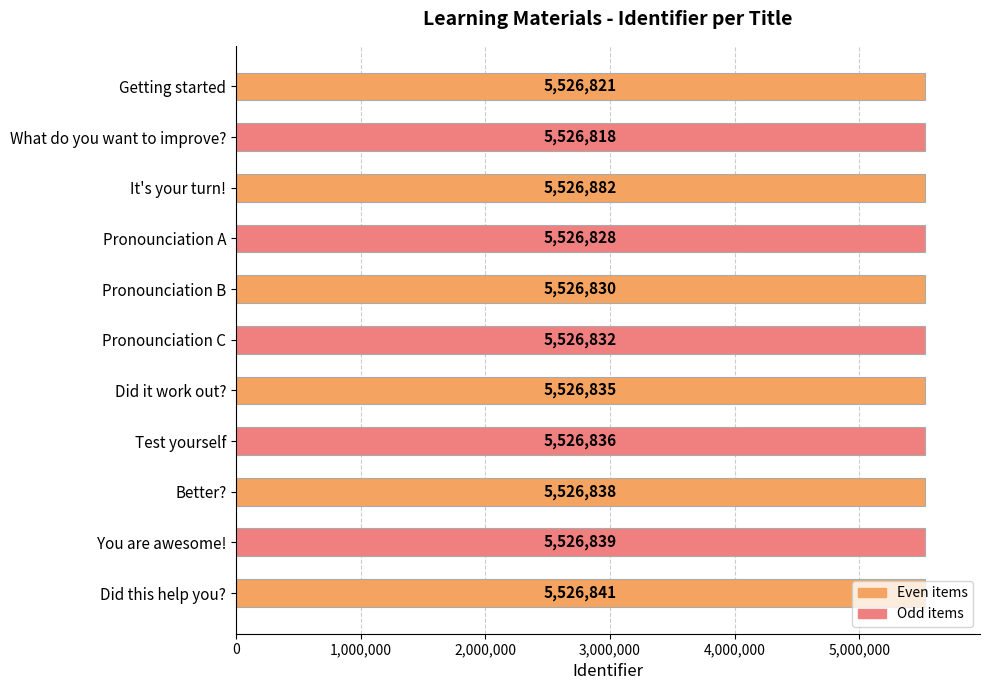

The value at It's your turn! is 1107324. True or false?

False